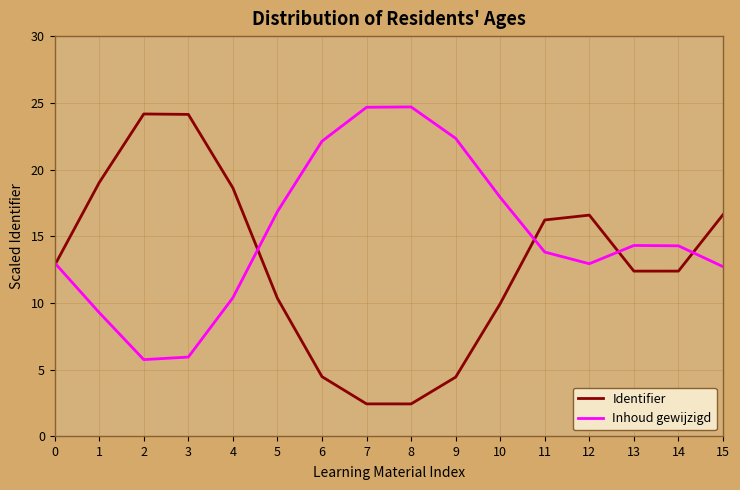

Is it true that Inhoud gewijzigd equals 22.0 at 14?

False